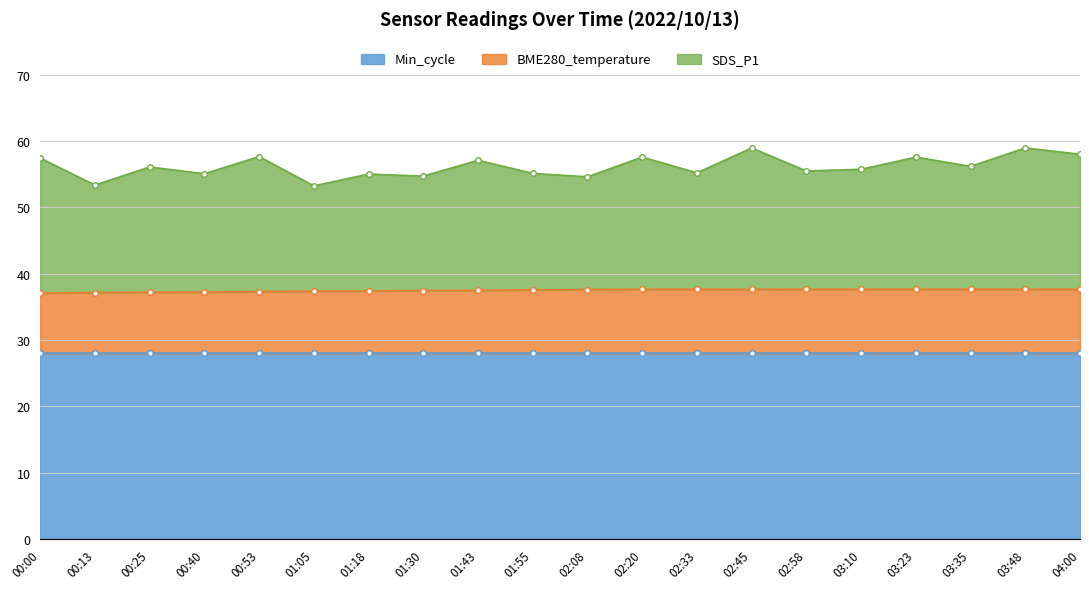

Count the number of data series in this chart.

3